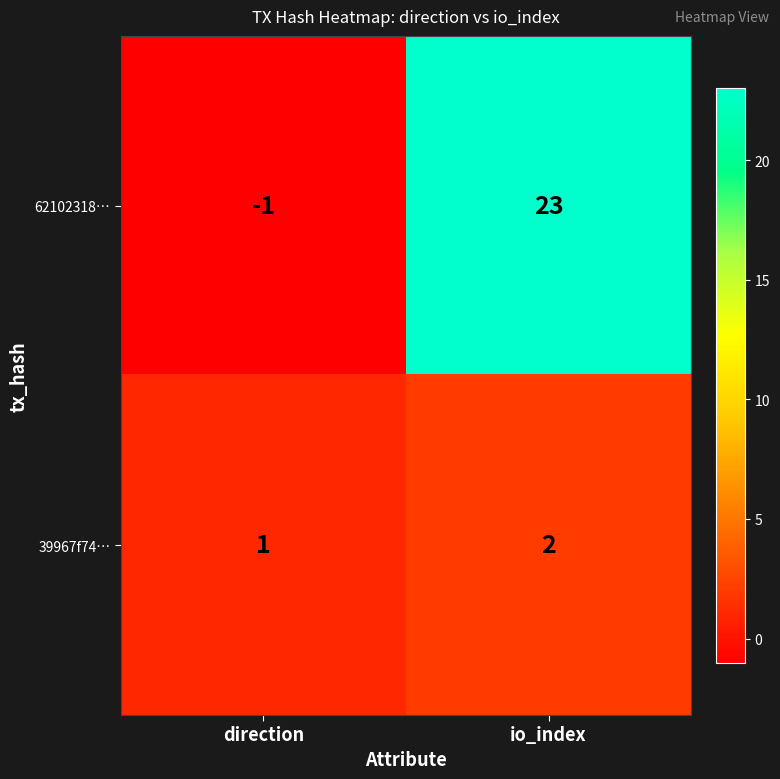

At which category is the sum across all series the highest?

io_index